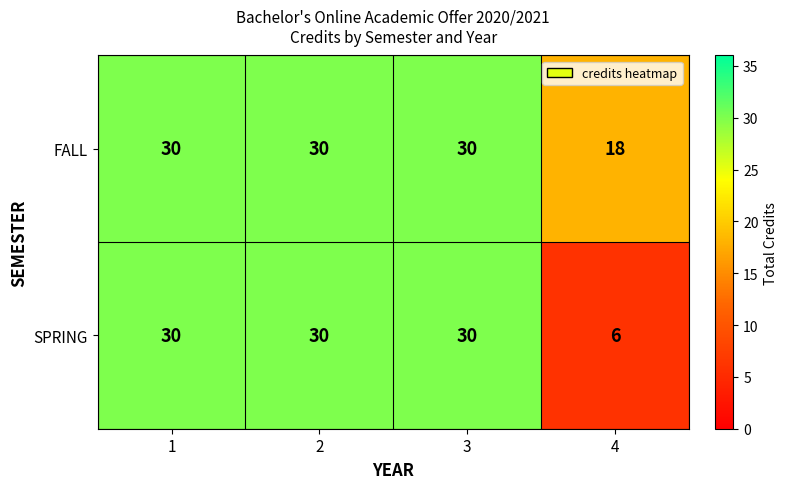

Reading right to left, what are all the values shown in this chart?

FALL: 18	30	30	30
SPRING: 6	30	30	30